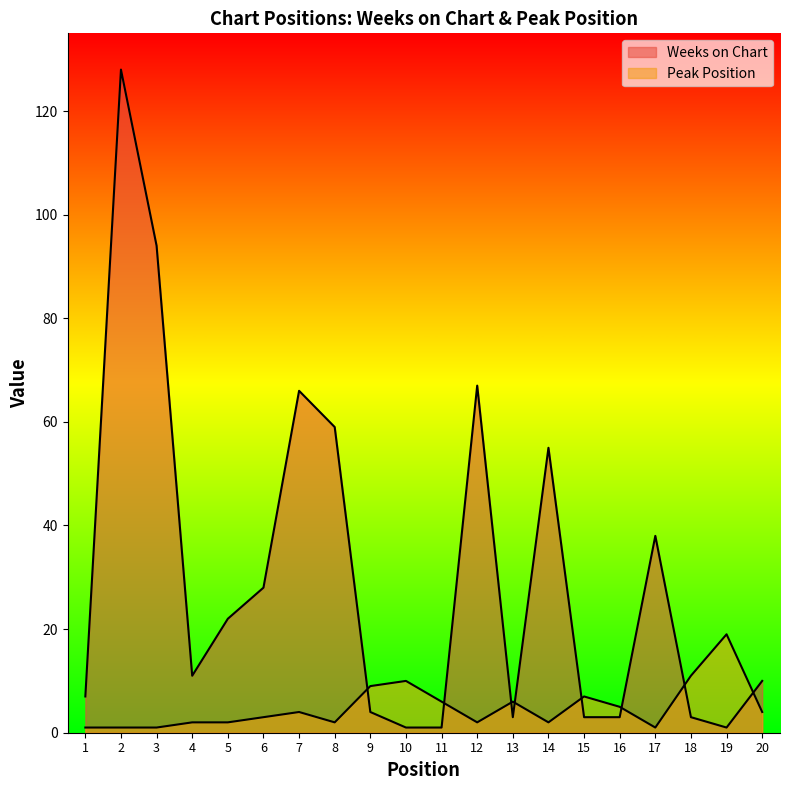

How many data points in Weeks on Chart are less than 11?

10